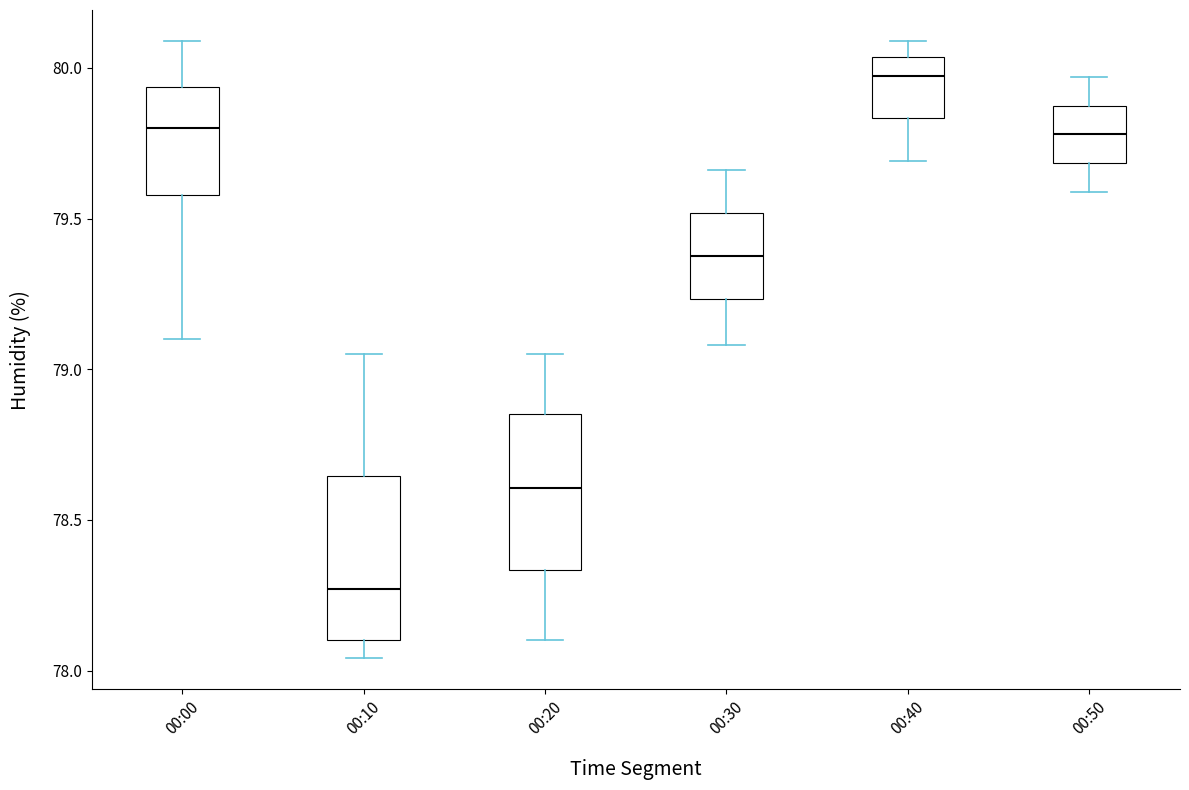

Where is the lower edge of the box for 00:40 on the y-axis? The values are not printed on the chart, so give them approximately, as read against the axis.

79.85